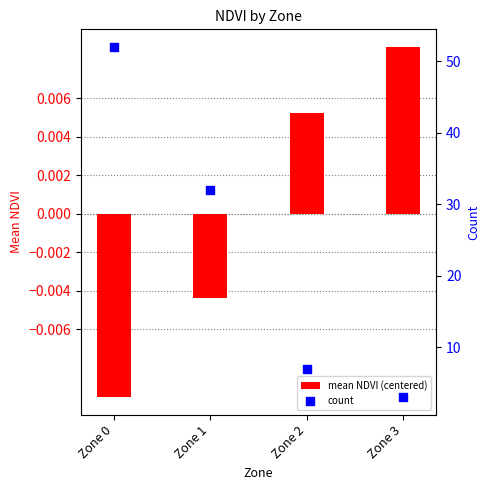

Which series reaches the minimum Y coordinate?

mean NDVI (centered)